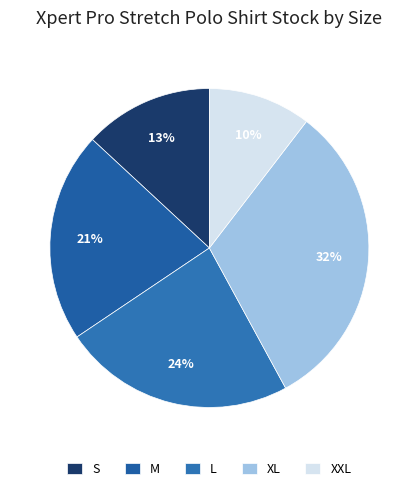

The L slice represents 29% of the pie. True or false?

False